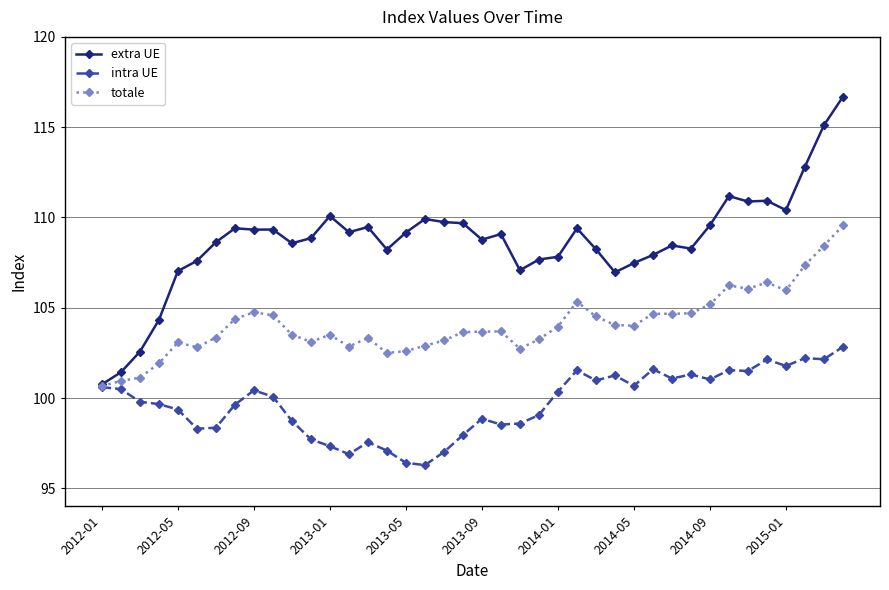

True or false: extra UE has more than 0 interior local peaks.

True